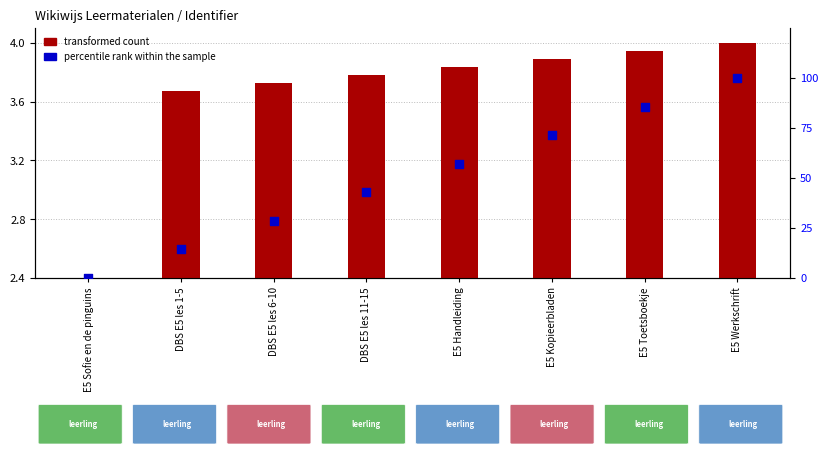

Which series reaches the maximum Y coordinate?

percentile rank within the sample